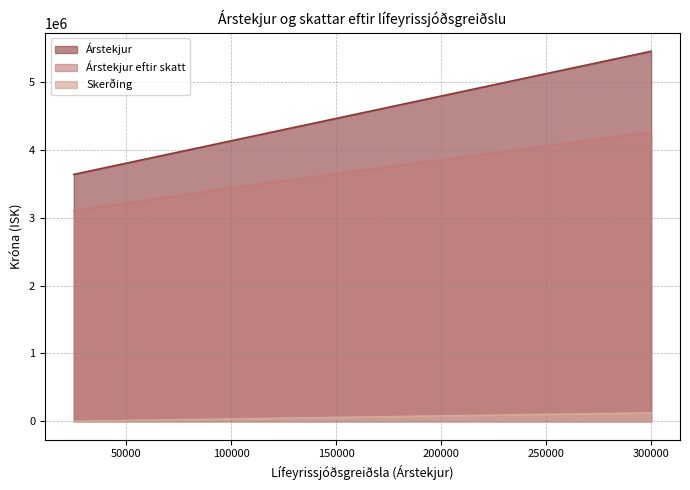

What is the difference between the second highest and second lowest values in the Skerðing series?

96750